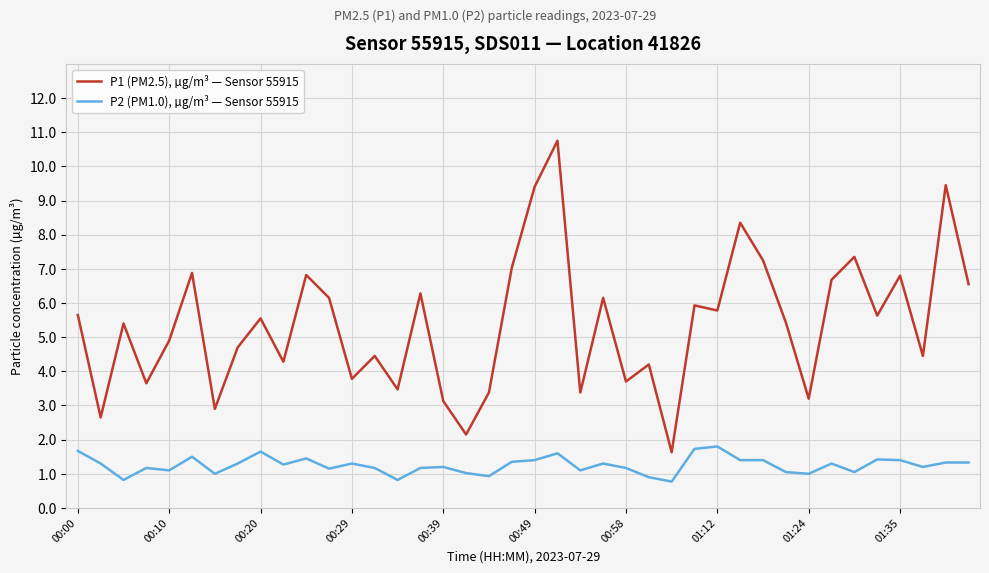

List the series in order of their peak value, lowest first.

P2 (PM1.0), µg/m³ — Sensor 55915, P1 (PM2.5), µg/m³ — Sensor 55915